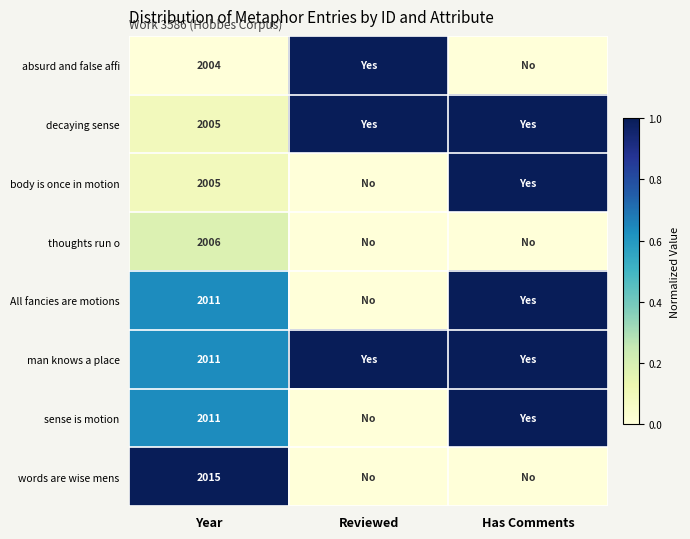

What is the spread (max minus min) of values at Has Comments?

1.0